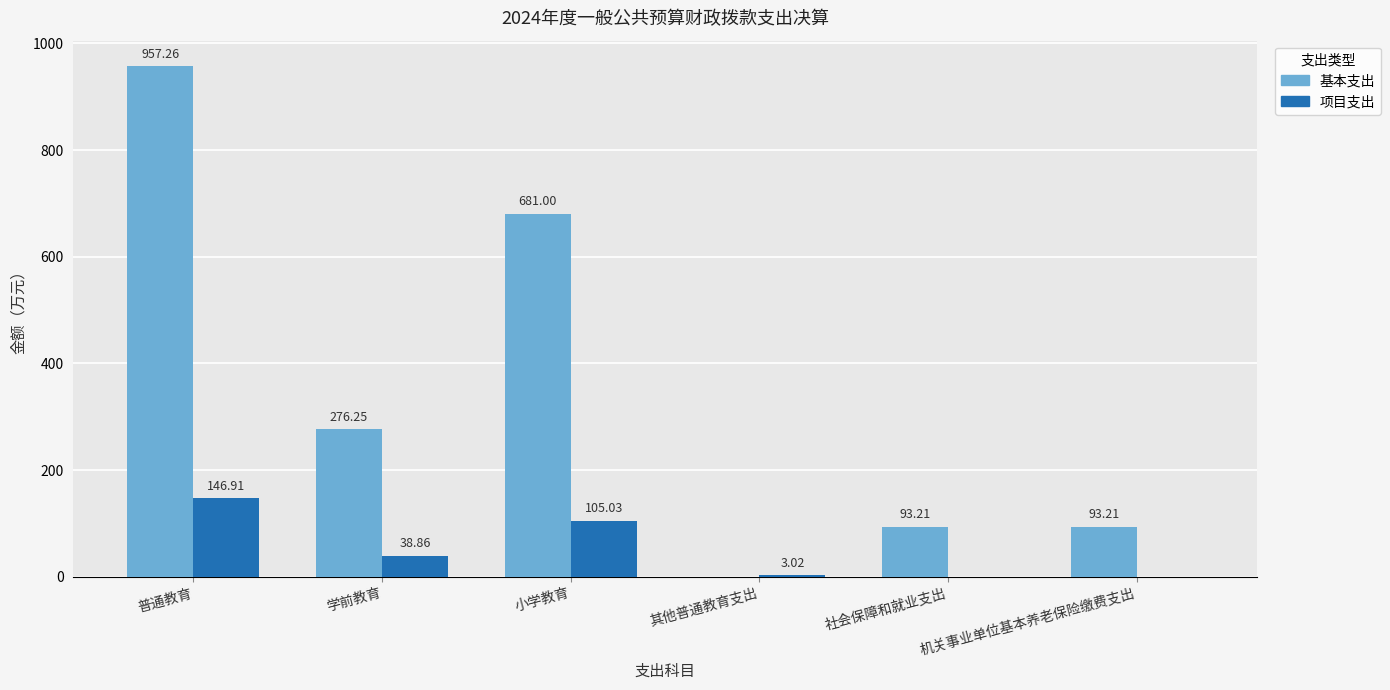

Where is 基本支出 nearest to the value 478?

学前教育